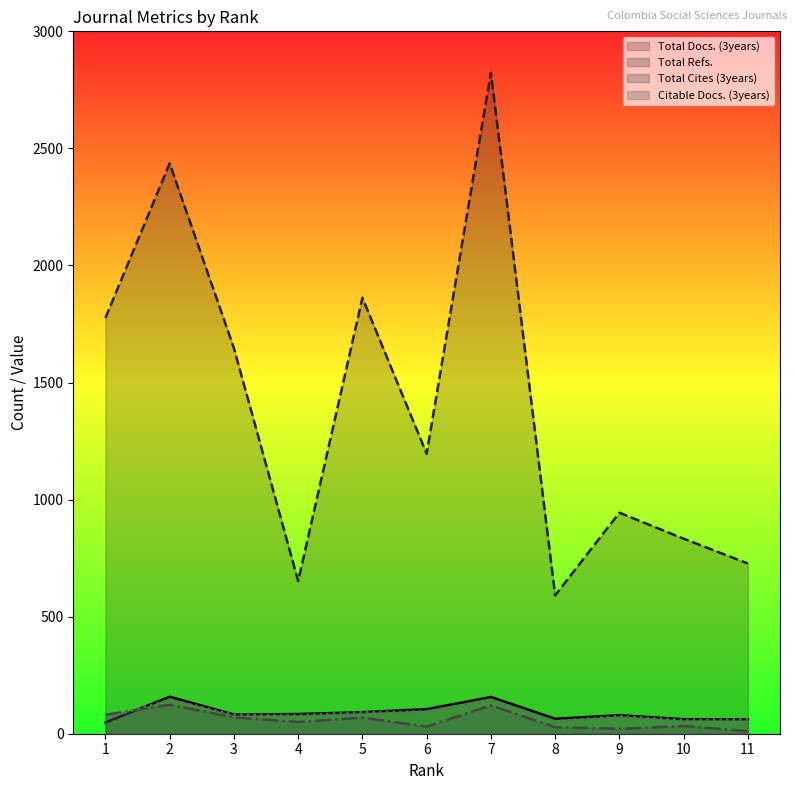

Where is Total Refs. nearest to the value 1707?

3